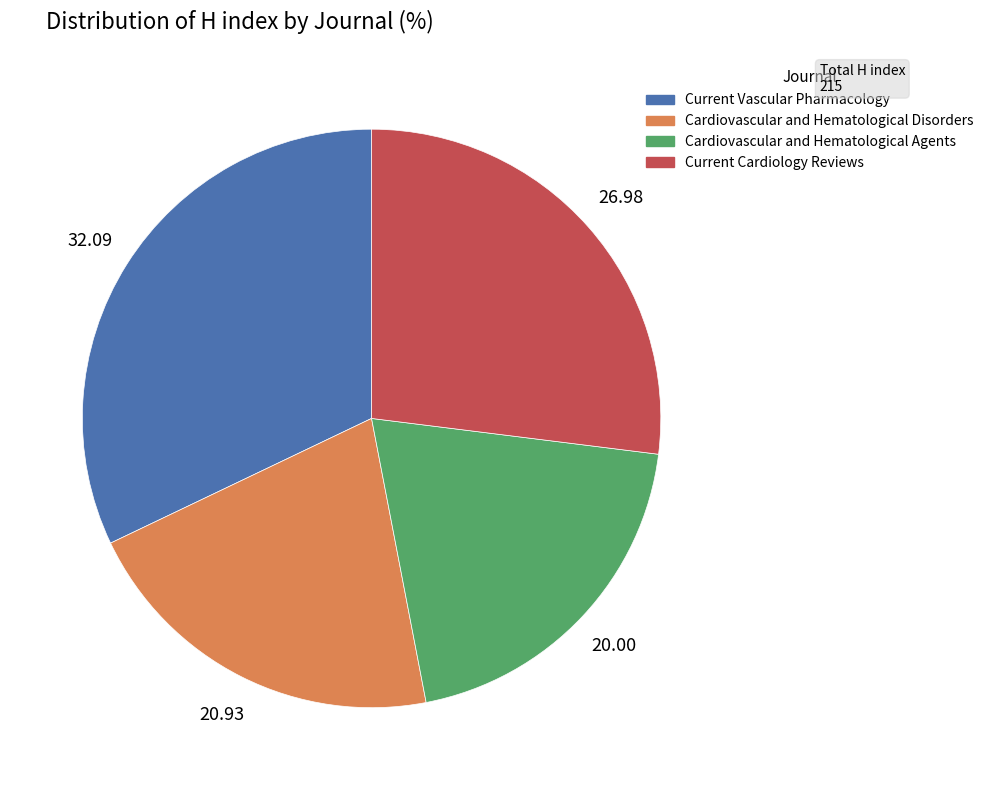

Rank the categories by value from lowest to highest.

Cardiovascular and Hematological Agents, Cardiovascular and Hematological Disorders, Current Cardiology Reviews, Current Vascular Pharmacology